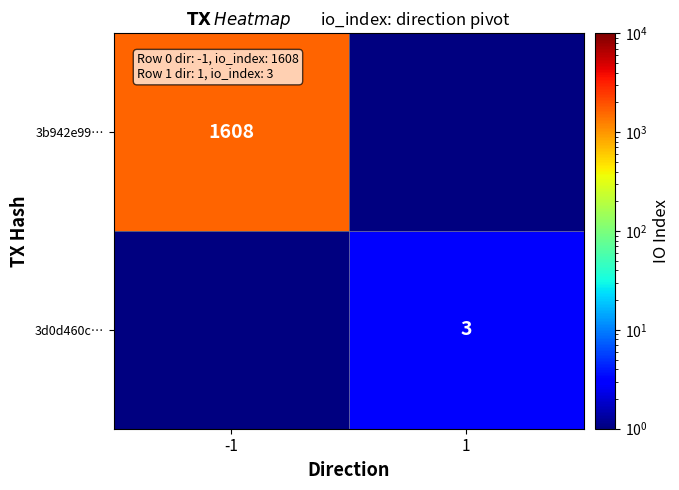

The 3d0d460c… series shows 3 at 1. True or false?

True